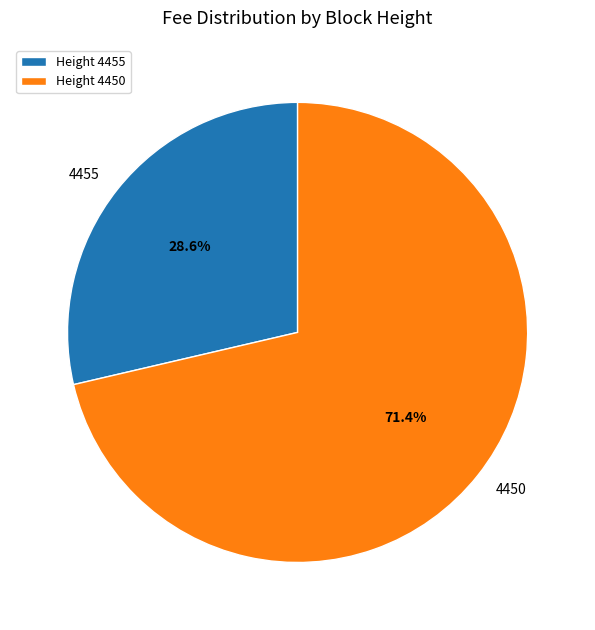

Count the number of slices in the pie.

2